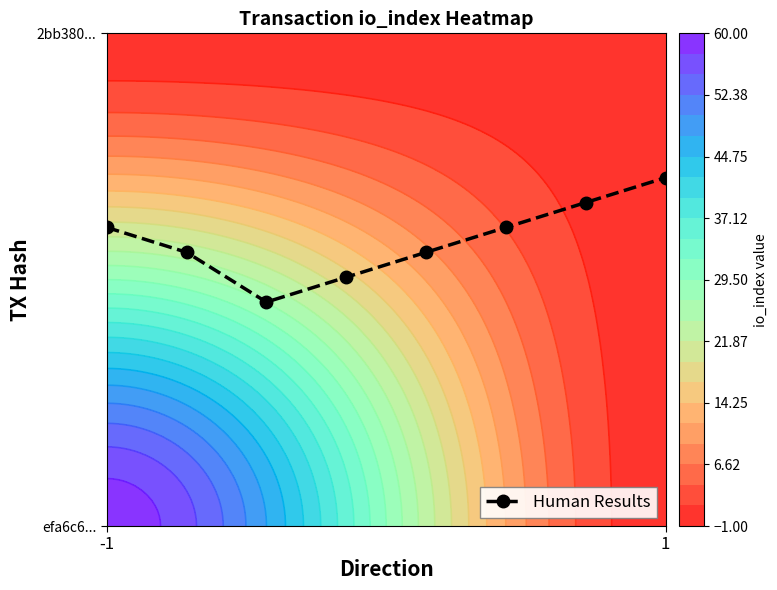

How many distinct data groups are displayed?

1